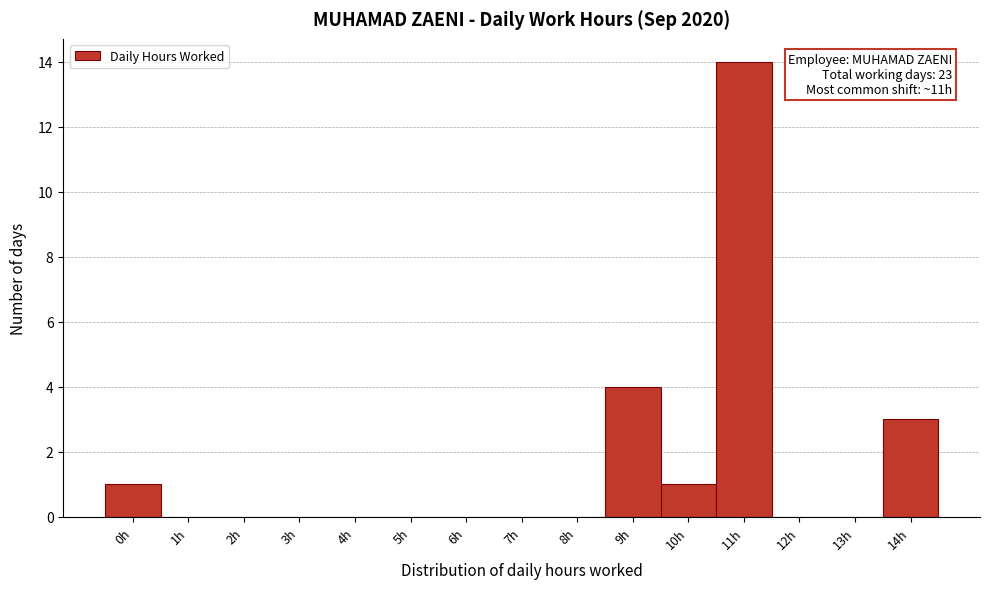

Reading left to right, what are all the values shown in this chart?

0h=1	1h=0	2h=0	3h=0	4h=0	5h=0	6h=0	7h=0	8h=0	9h=4	10h=1	11h=14	12h=0	13h=0	14h=3